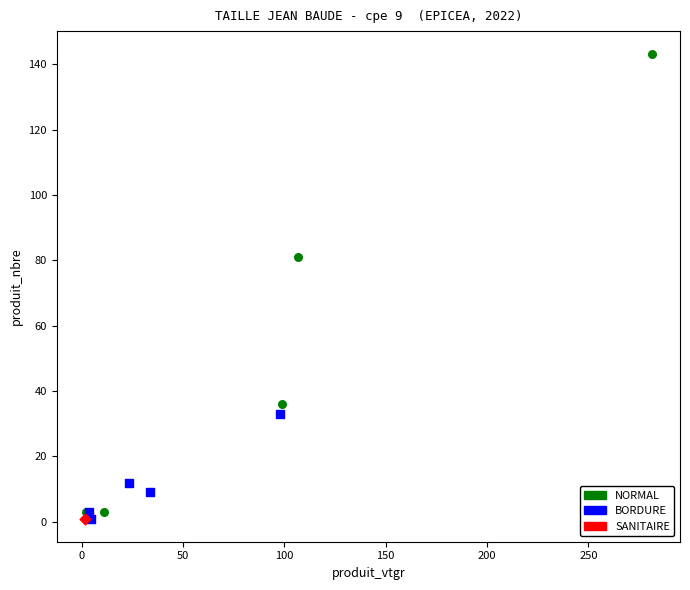

What are all the series names shown in the legend?

NORMAL, BORDURE, SANITAIRE